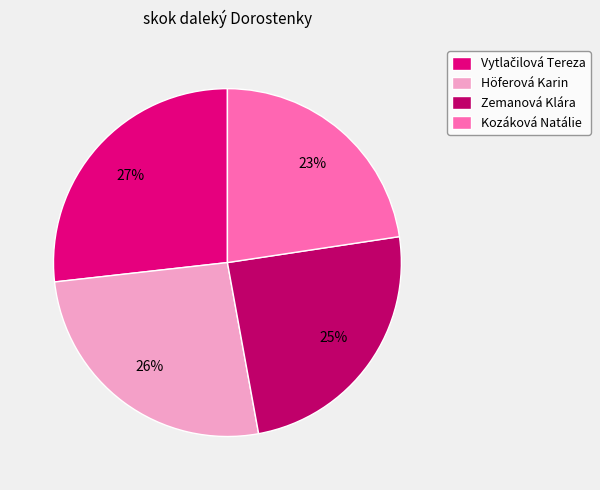

To the nearest percent, what is the average slice percentage?

25%